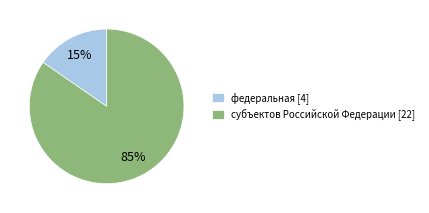

How many slices are in this pie chart?

2